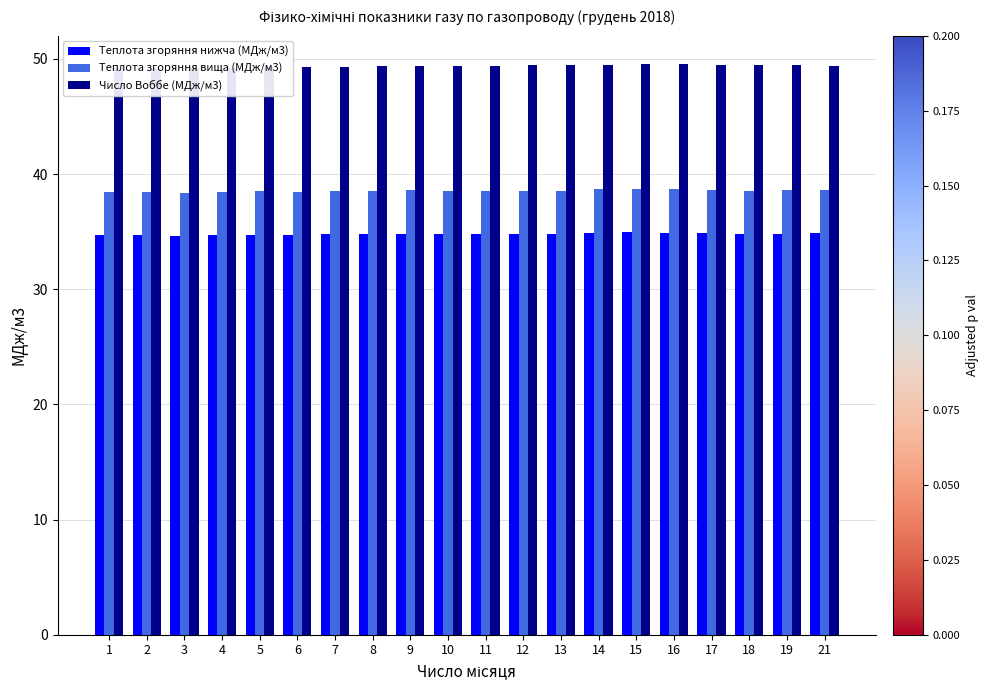

Does the chart contain stacked bars?

No